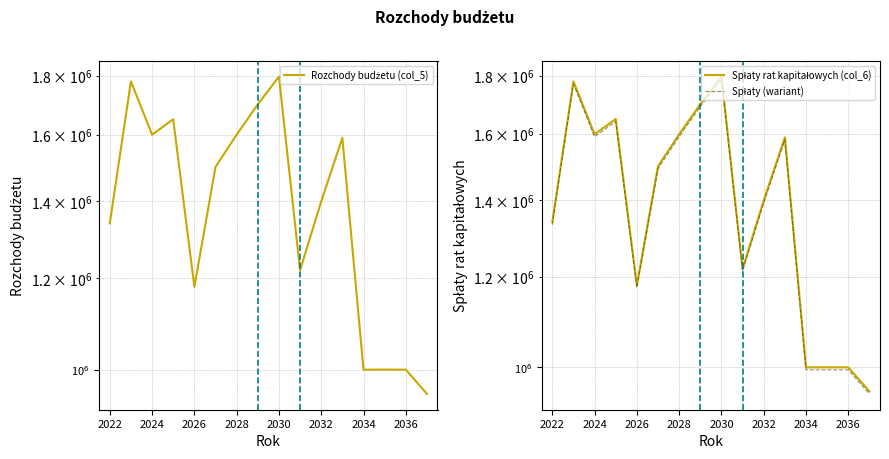

How many lines are shown in the chart?

3